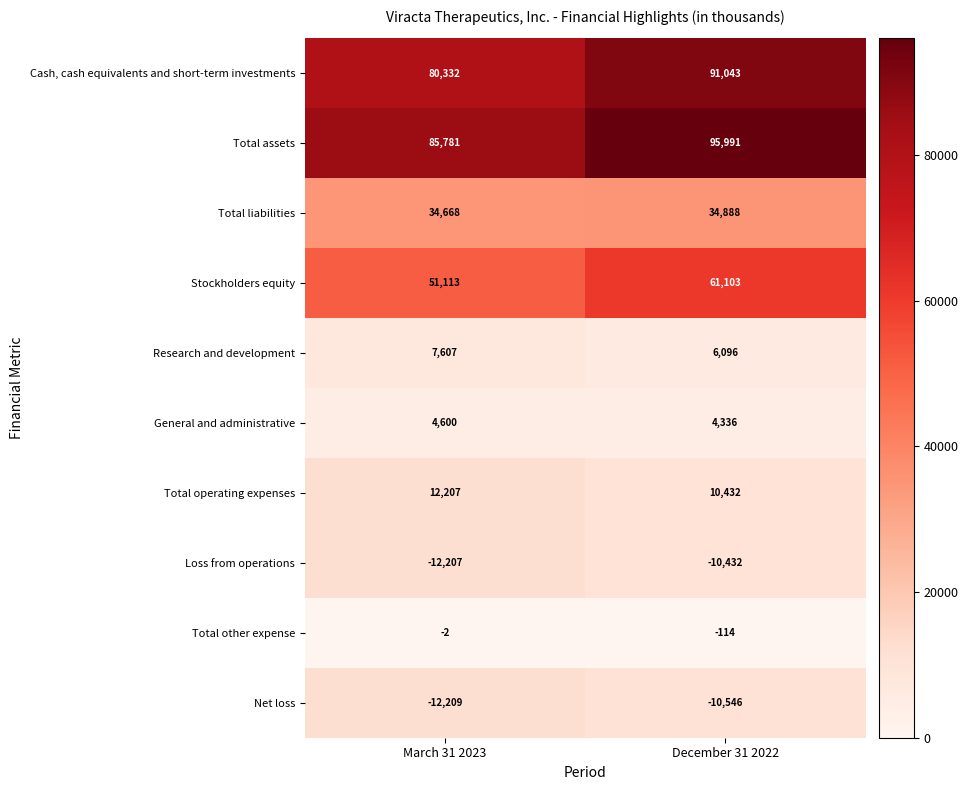

True or false: Total operating expenses has a value of 12207 at March 31 2023.

True